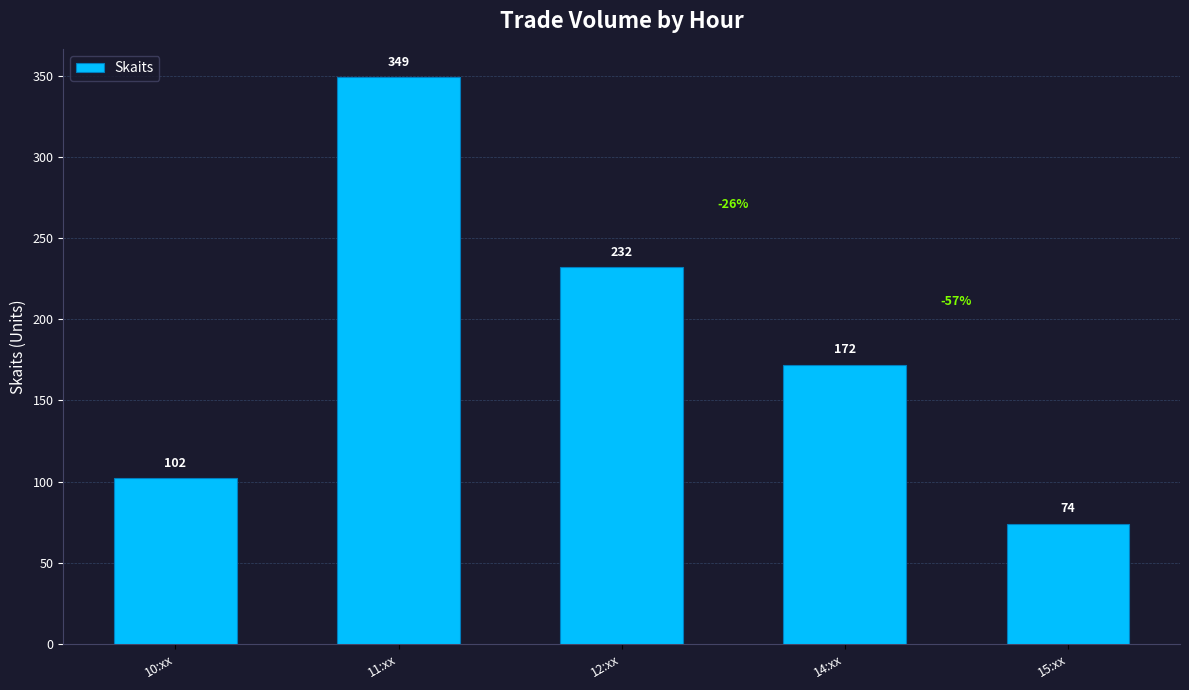

What is the approximate value at 10:xx, to the nearest 5?

100